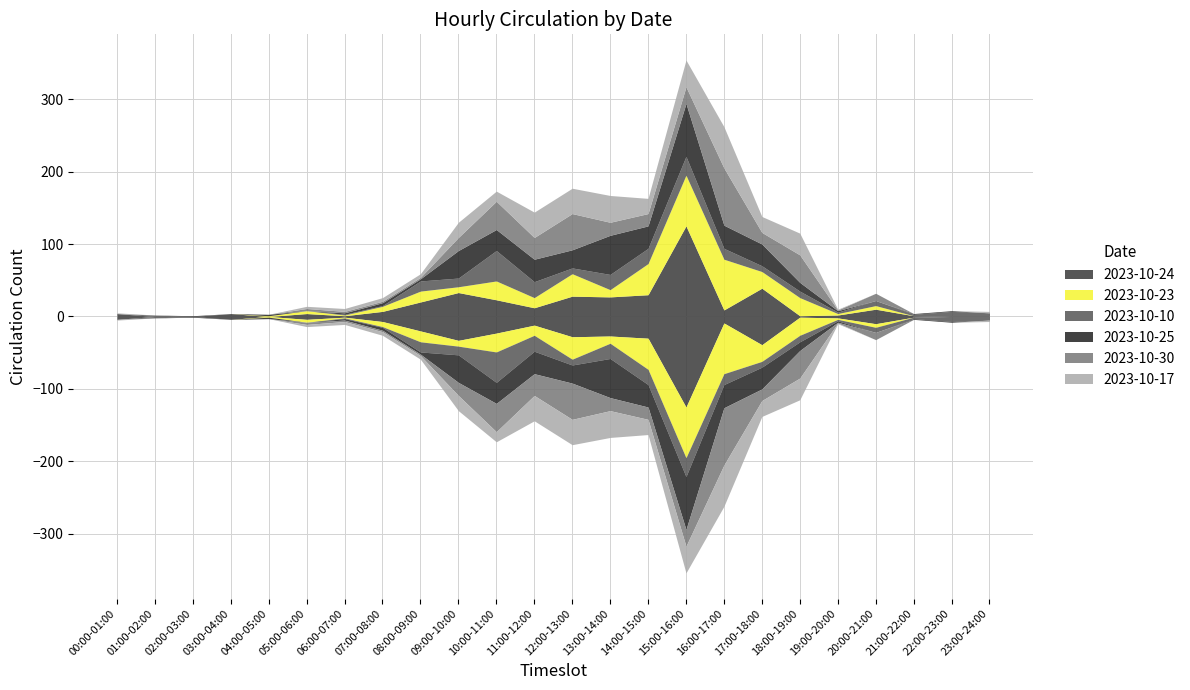

Where do 2023-10-30 and 2023-10-17 first cross each other?

09:00-10:00 and 10:00-11:00